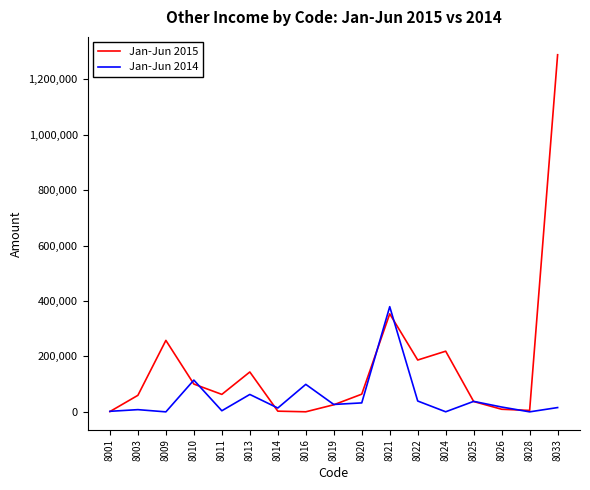

At which label is Jan-Jun 2014 closest to 189836?

8010